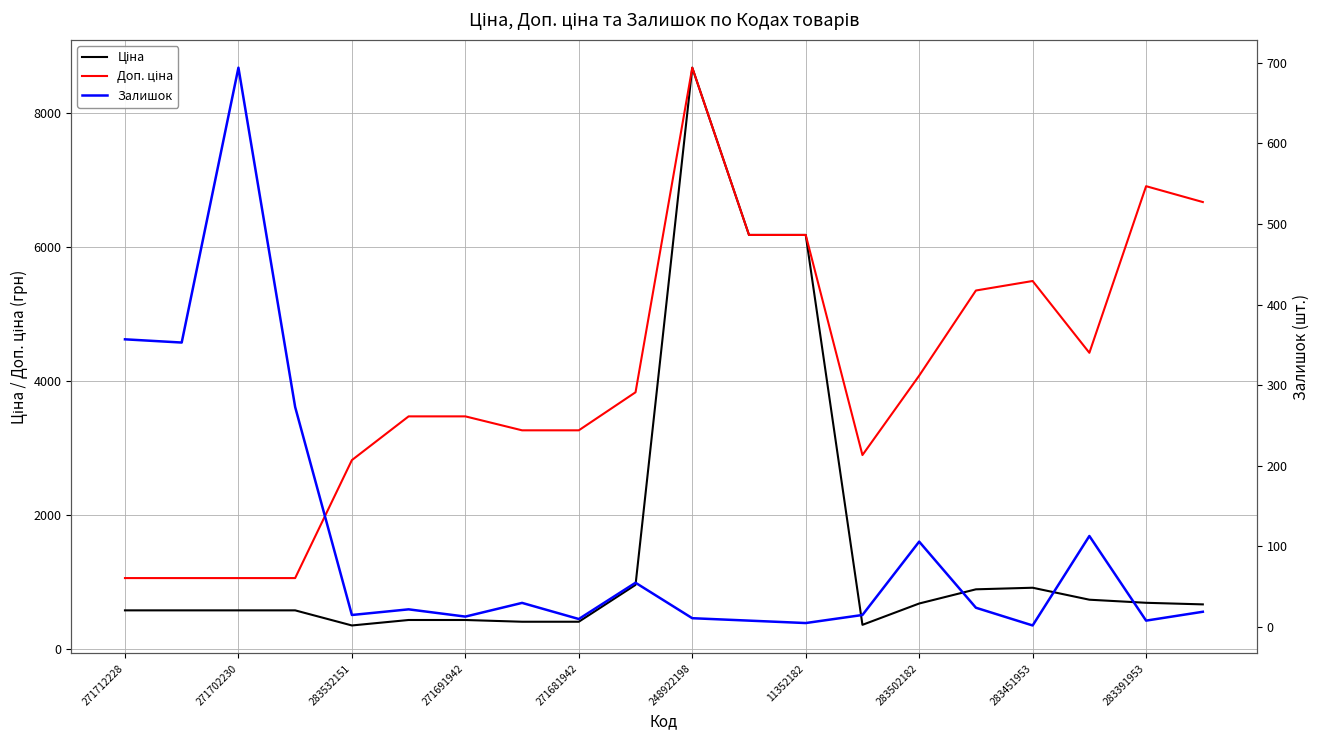

What is the sum of all Ціна values?

31299.2